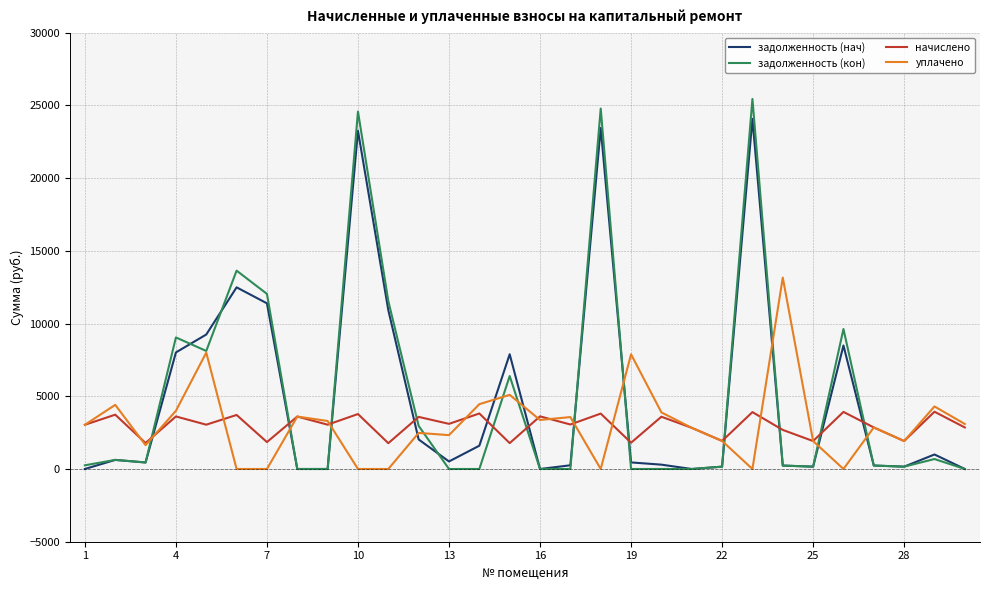

Which series ends up on top after the final intersection of начислено and задолженность (кон)?

начислено